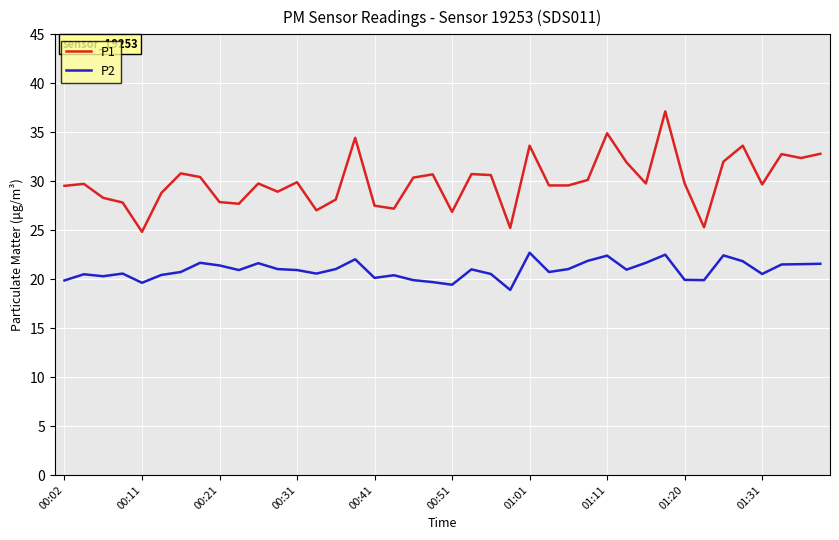

True or false: P1 and P2 intersect in this chart.

False